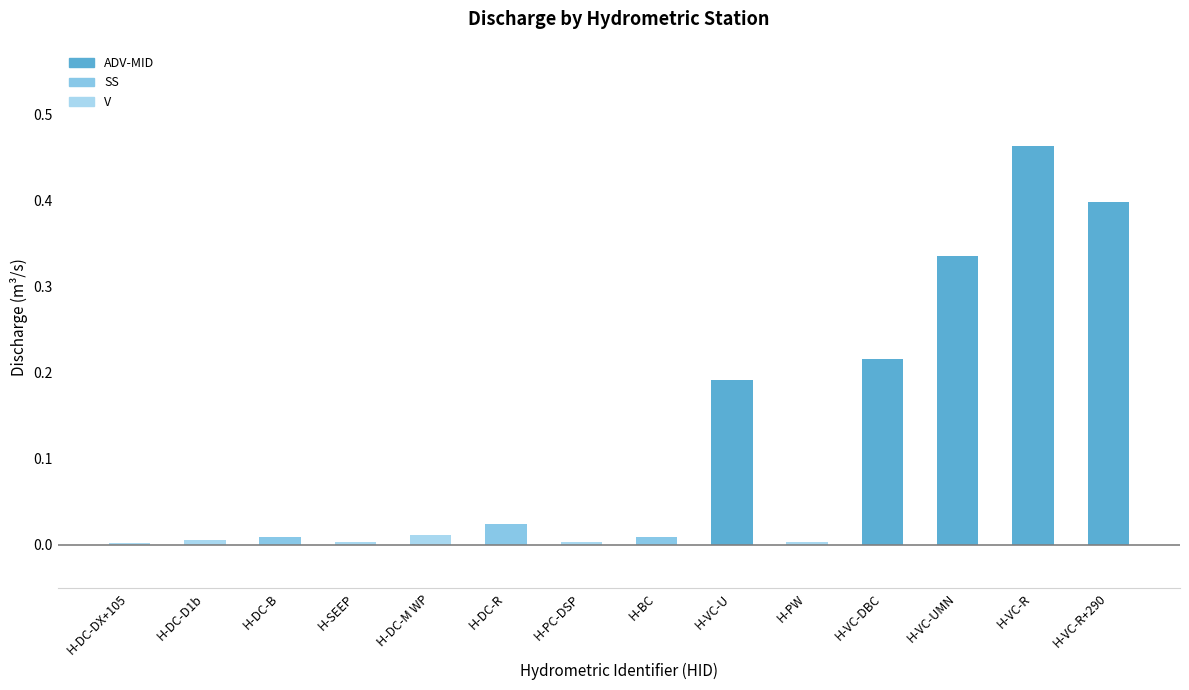

What is the label of the 3rd bar from the right?

H-VC-UMN